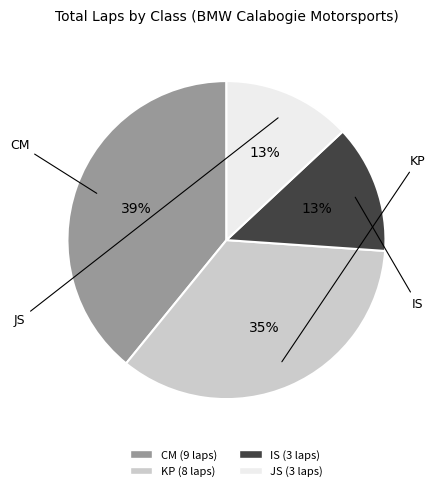

Combined, do JS and IS account for over 50%?

No